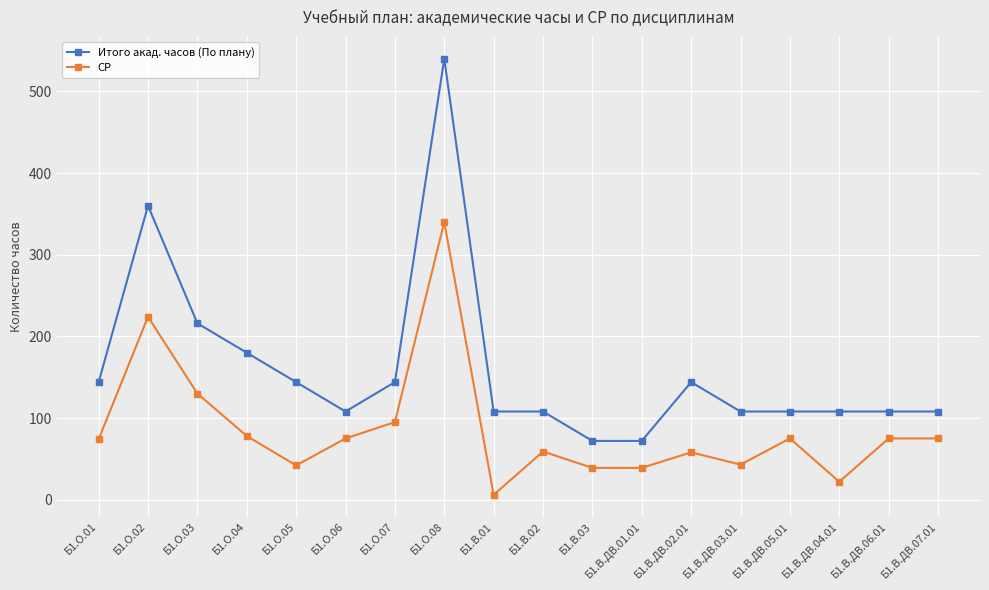

At which category does СР reach its first local peak?

Б1.О.02